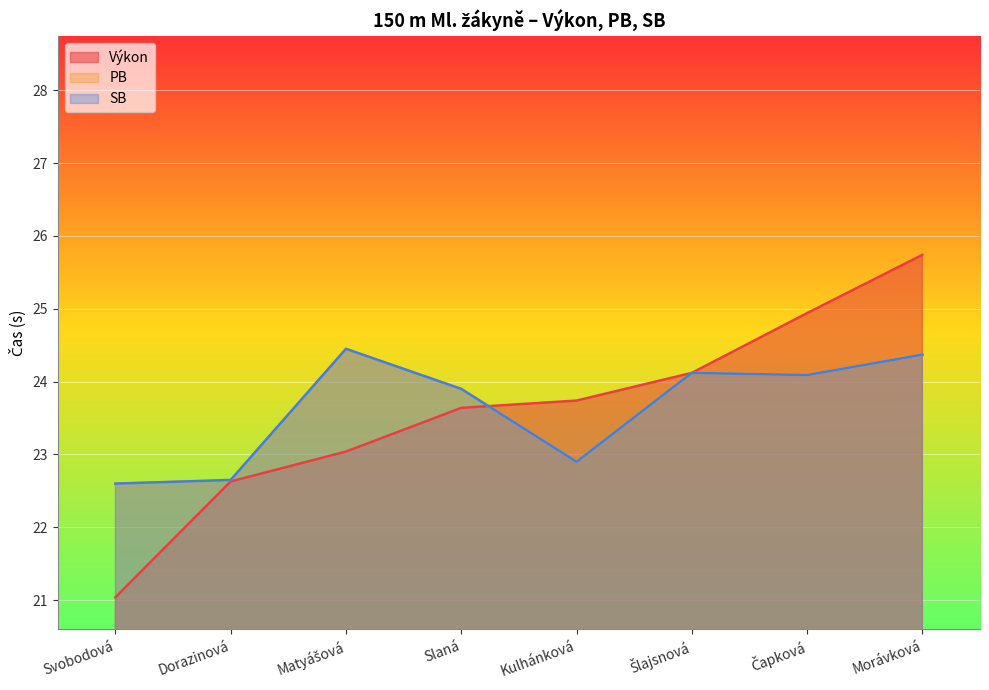

At how many categories does at least one series exceed 24?

4